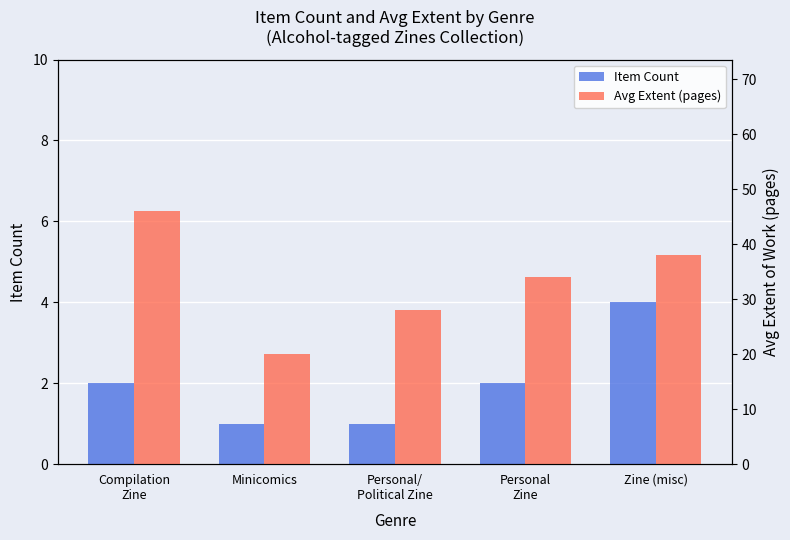

Is it true that Avg Extent (pages) equals 28 at Minicomics?

False